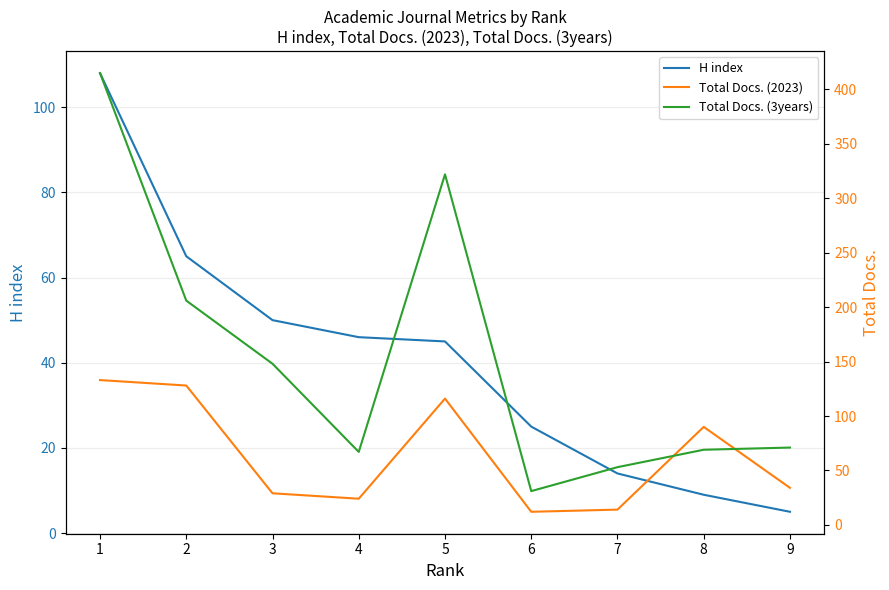

What is the difference between the highest and lowest values at 8?

81